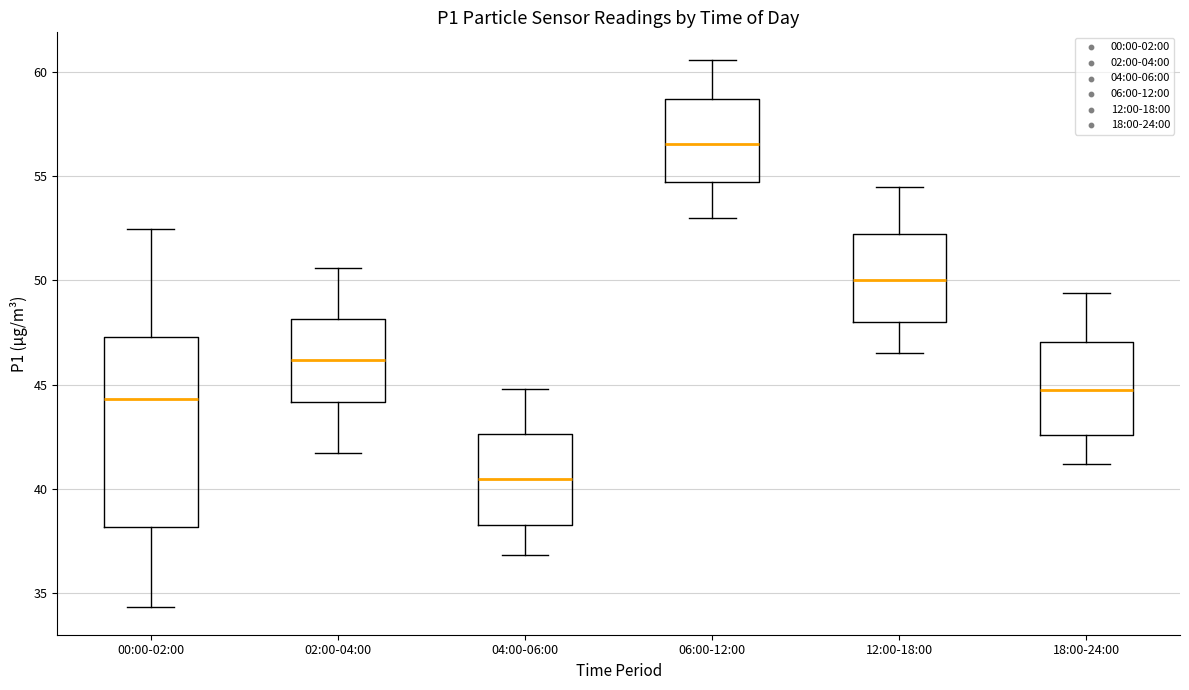

Reading left to right, transcribe this box plot: for each box, give where its median line is, the range the box spans, and where its two whiskers end, as read against the y-axis. The values are not printed on the chart, so give them approximately, as read against the axis.

00:00-02:00: median 44.5, box 38.0 to 47.5, whiskers 34.5 to 52.5
02:00-04:00: median 46.0, box 44.0 to 48.0, whiskers 41.5 to 50.5
04:00-06:00: median 40.5, box 38.5 to 42.5, whiskers 37.0 to 45.0
06:00-12:00: median 56.5, box 54.5 to 58.5, whiskers 53.0 to 60.5
12:00-18:00: median 50.0, box 48.0 to 52.5, whiskers 46.5 to 54.5
18:00-24:00: median 45.0, box 42.5 to 47.0, whiskers 41.0 to 49.5